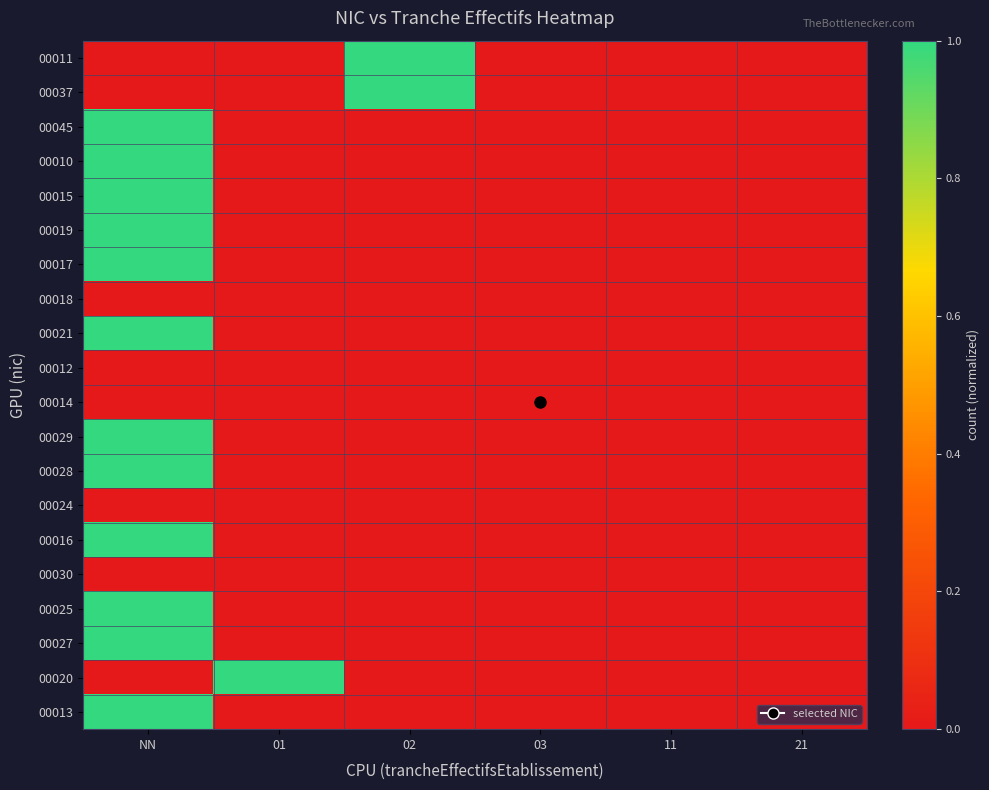

At how many categories does at least one series exceed 0?

3